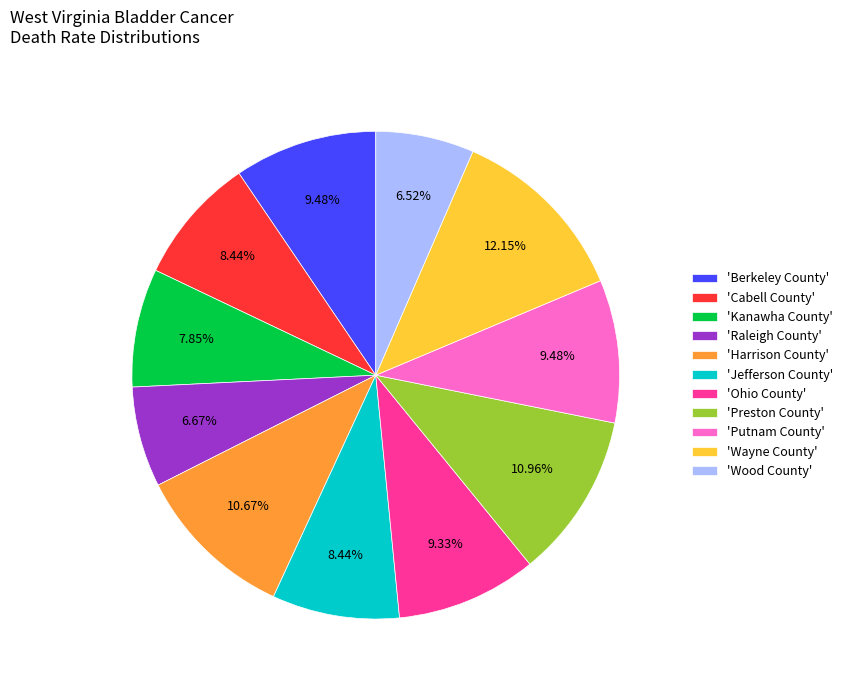

How many slices are in this pie chart?

11